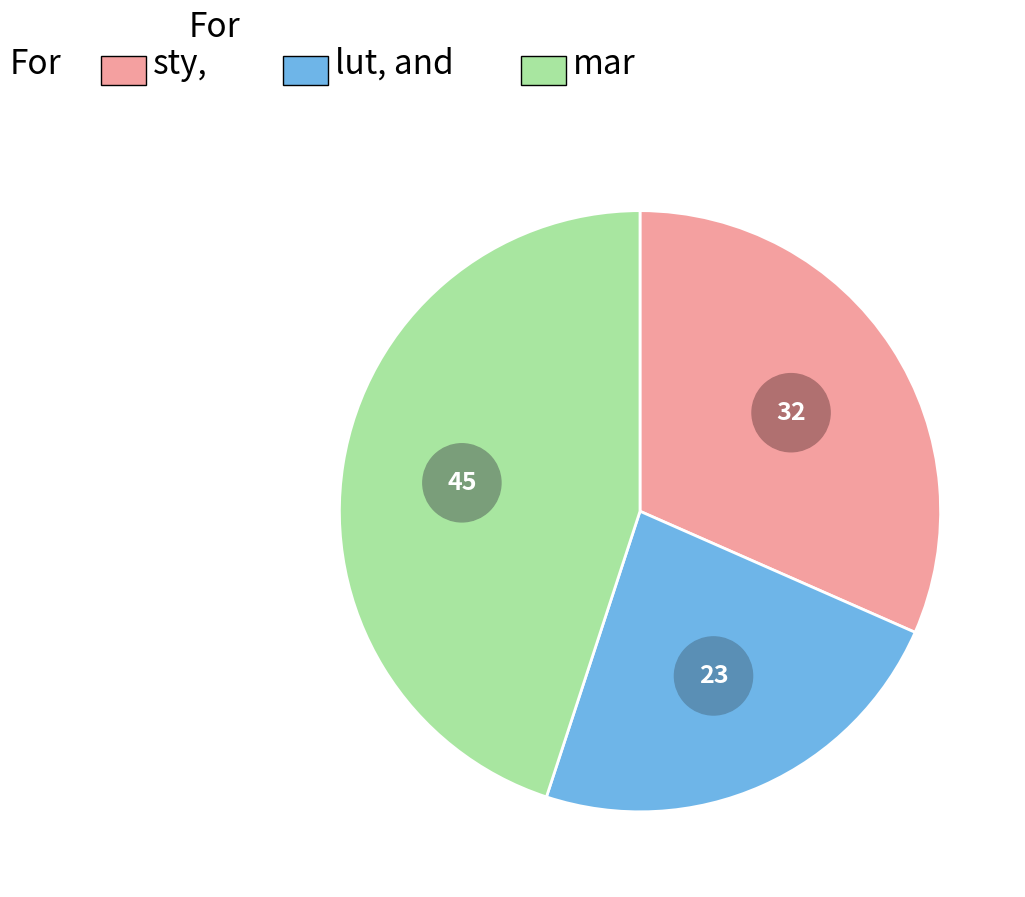

Is there a majority slice in this chart?

No